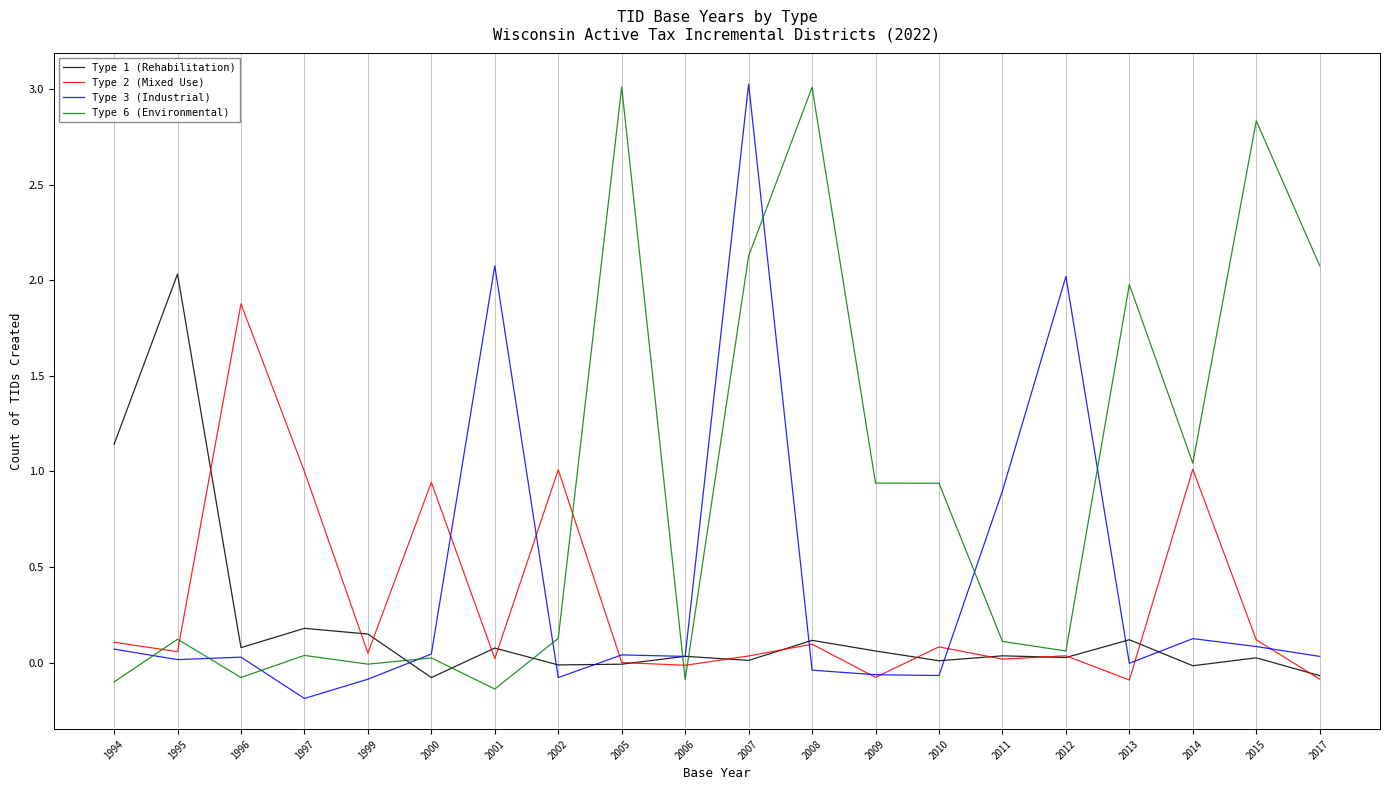

Reading left to right, list all the values displayed in this chart.

Type 1 (Rehabilitation): 1.1	2.0	0.1	0.2	0.1	-0.1	0.1	-0.0	-0.0	0.0	0.0	0.1	0.1	0.0	0.0	0.0	0.1	-0.0	0.0	-0.1
Type 2 (Mixed Use): 0.1	0.1	1.9	1.0	0.0	0.9	0.0	1.0	0.0	-0.0	0.0	0.1	-0.1	0.1	0.0	0.0	-0.1	1.0	0.1	-0.1
Type 3 (Industrial): 0.1	0.0	0.0	-0.2	-0.1	0.0	2.1	-0.1	0.0	0.0	3.0	-0.0	-0.1	-0.1	0.9	2.0	-0.0	0.1	0.1	0.0
Type 6 (Environmental): -0.1	0.1	-0.1	0.0	-0.0	0.0	-0.1	0.1	3.0	-0.1	2.1	3.0	0.9	0.9	0.1	0.1	2.0	1.0	2.8	2.1